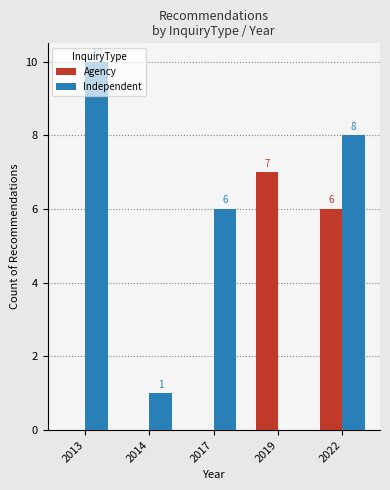

The value of Independent at 2022 is 12. True or false?

False